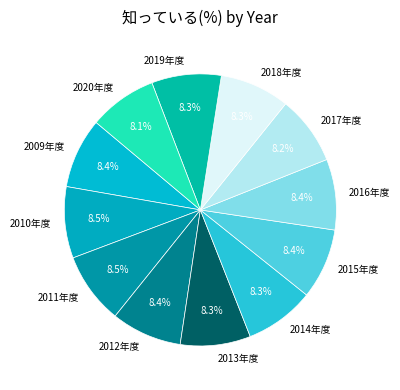

The 2018年度 slice represents 8% of the pie. True or false?

True